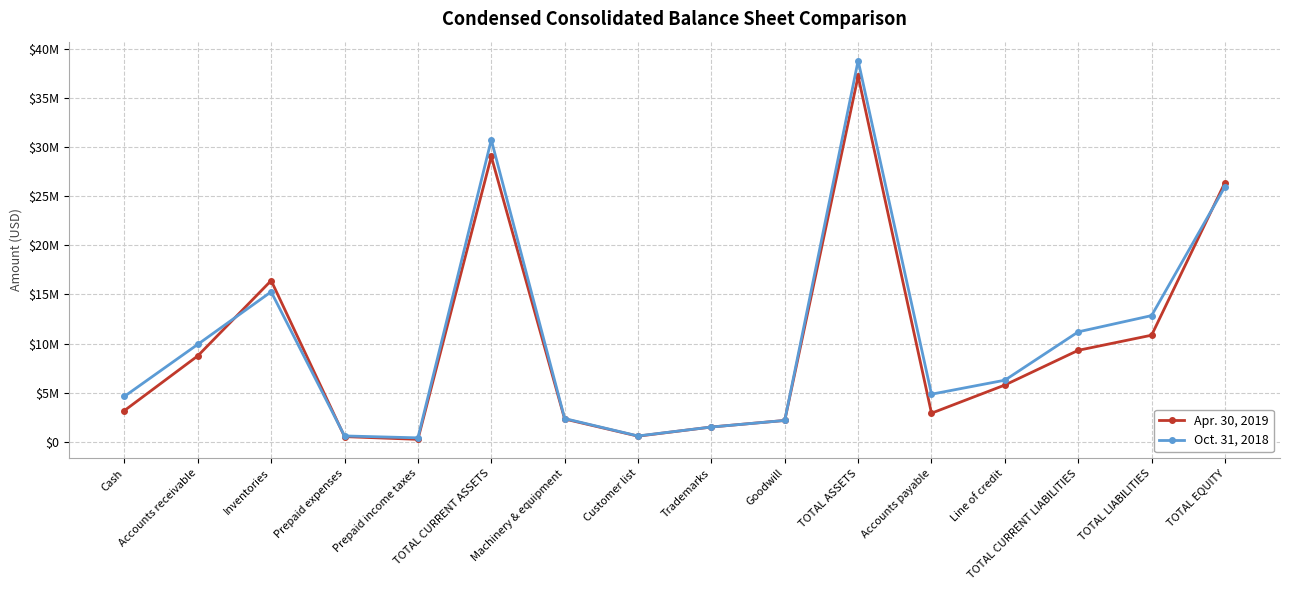

What are all the series names shown in the legend?

Apr. 30, 2019, Oct. 31, 2018